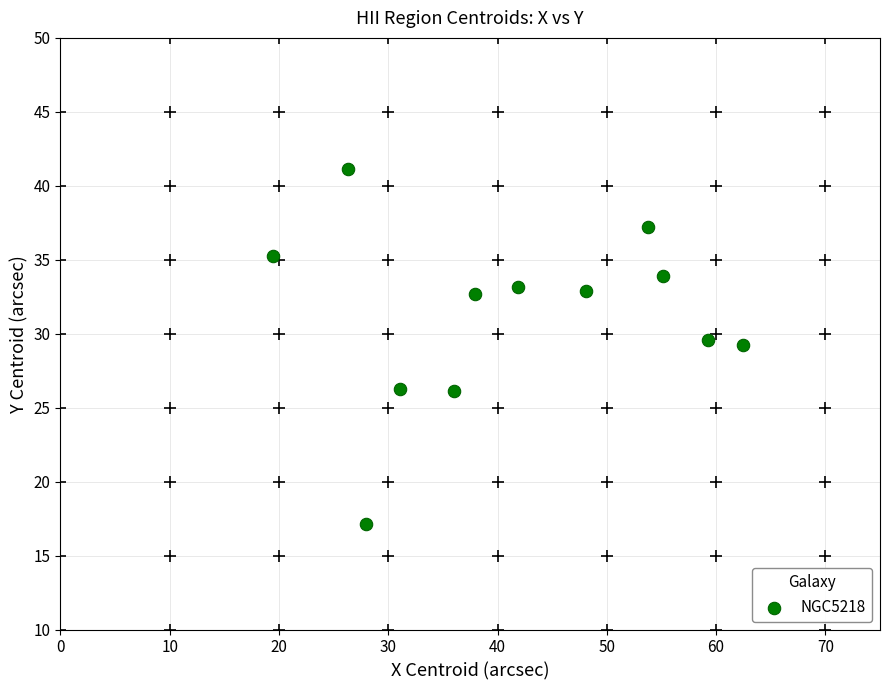

What is the average X value?

41.6